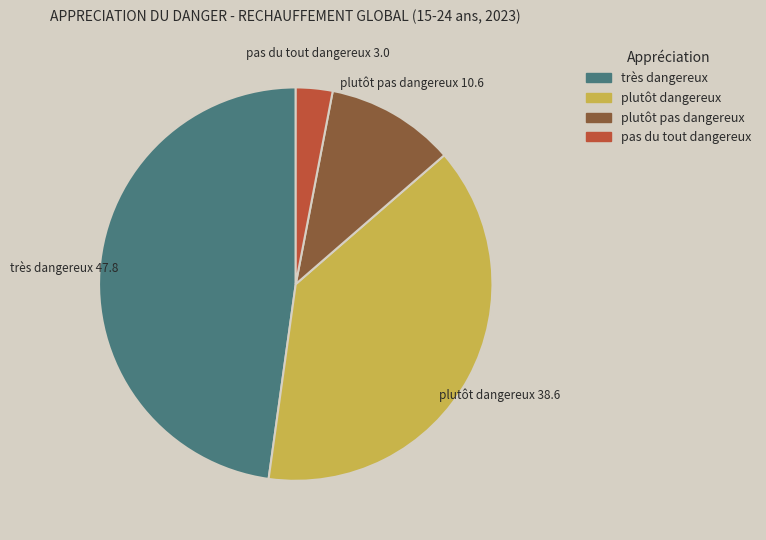

How many segments does this pie chart have?

4